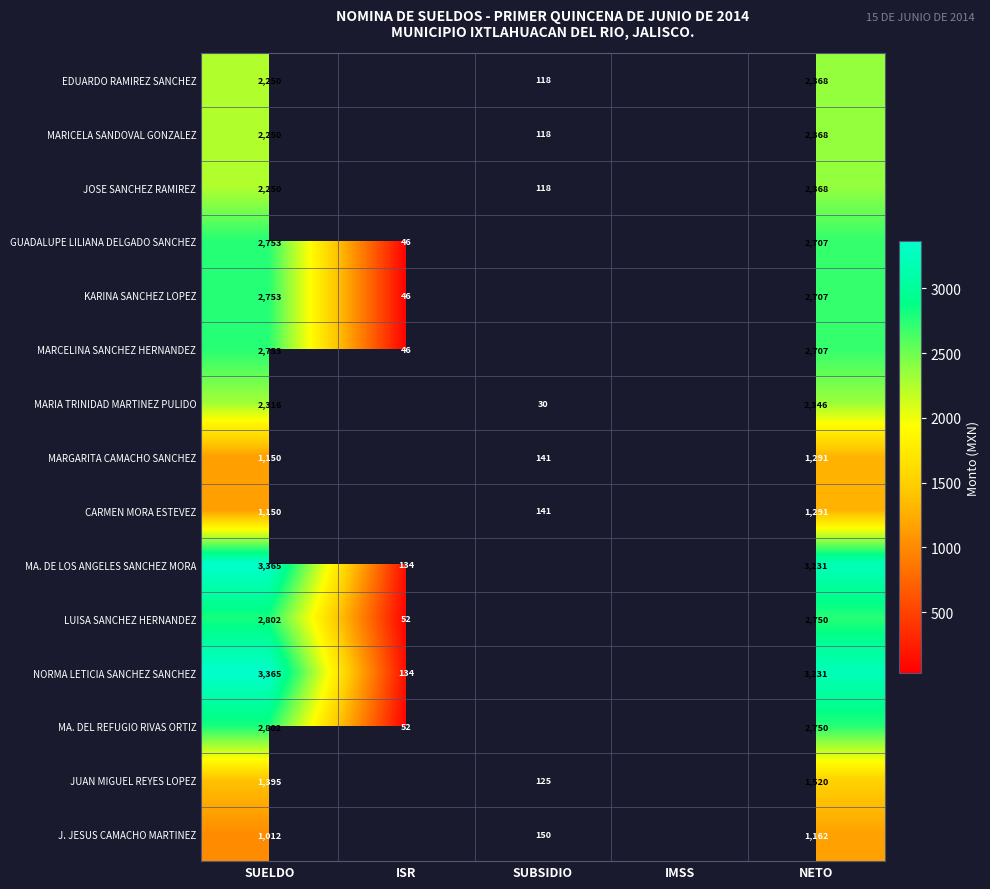

The KARINA SANCHEZ LOPEZ series shows 46 at ISR. True or false?

True